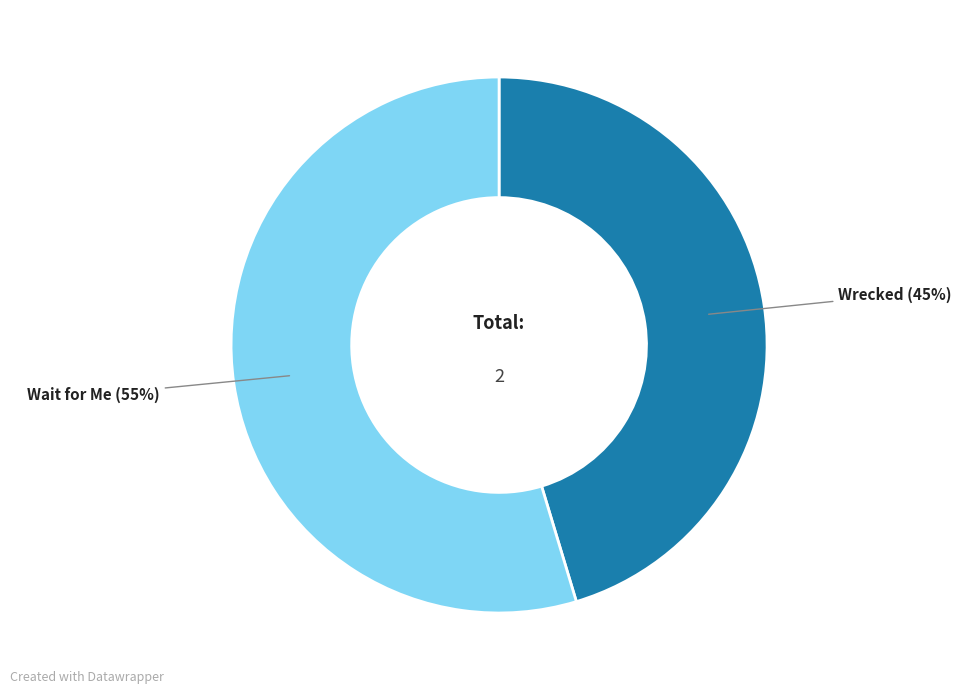

To the nearest percent, what is the average slice percentage?

50%